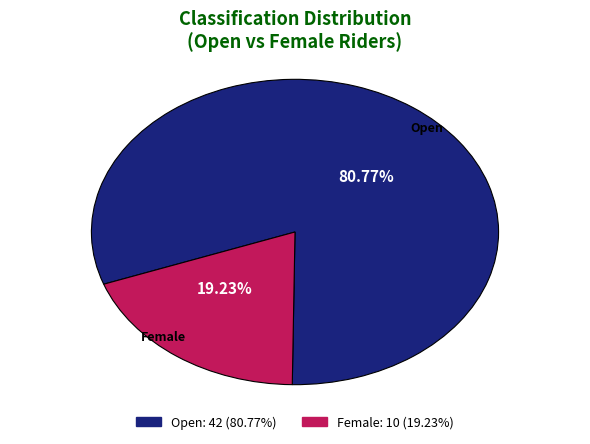

What percentage is NOT represented by Open?

19.2%